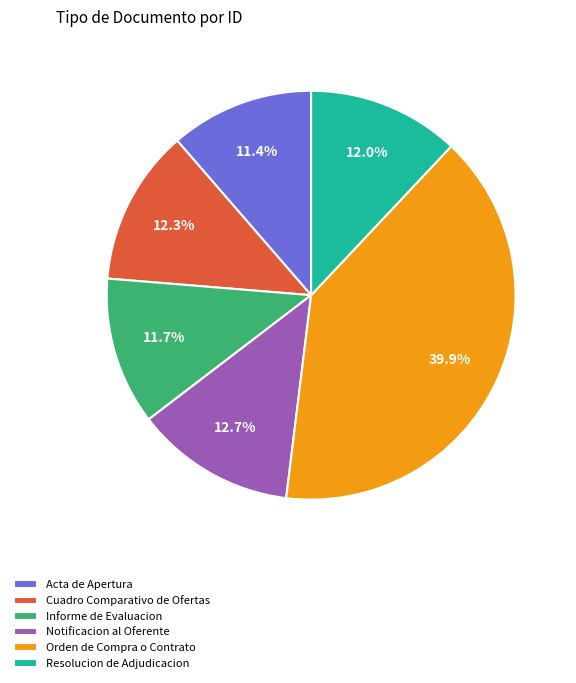

Combined, what portion of the pie is Resolucion de Adjudicacion and Informe de Evaluacion?

23.7%